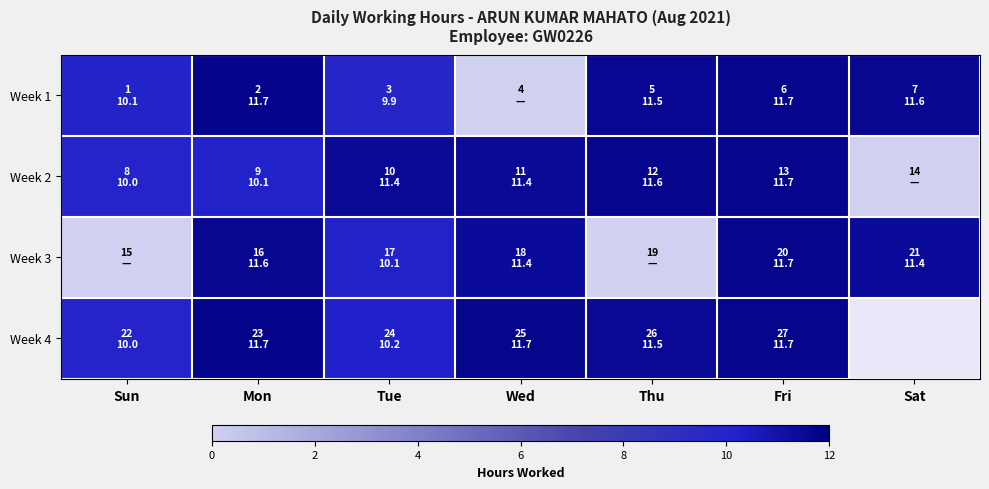

What is the total value across all series at Thu?

34.6